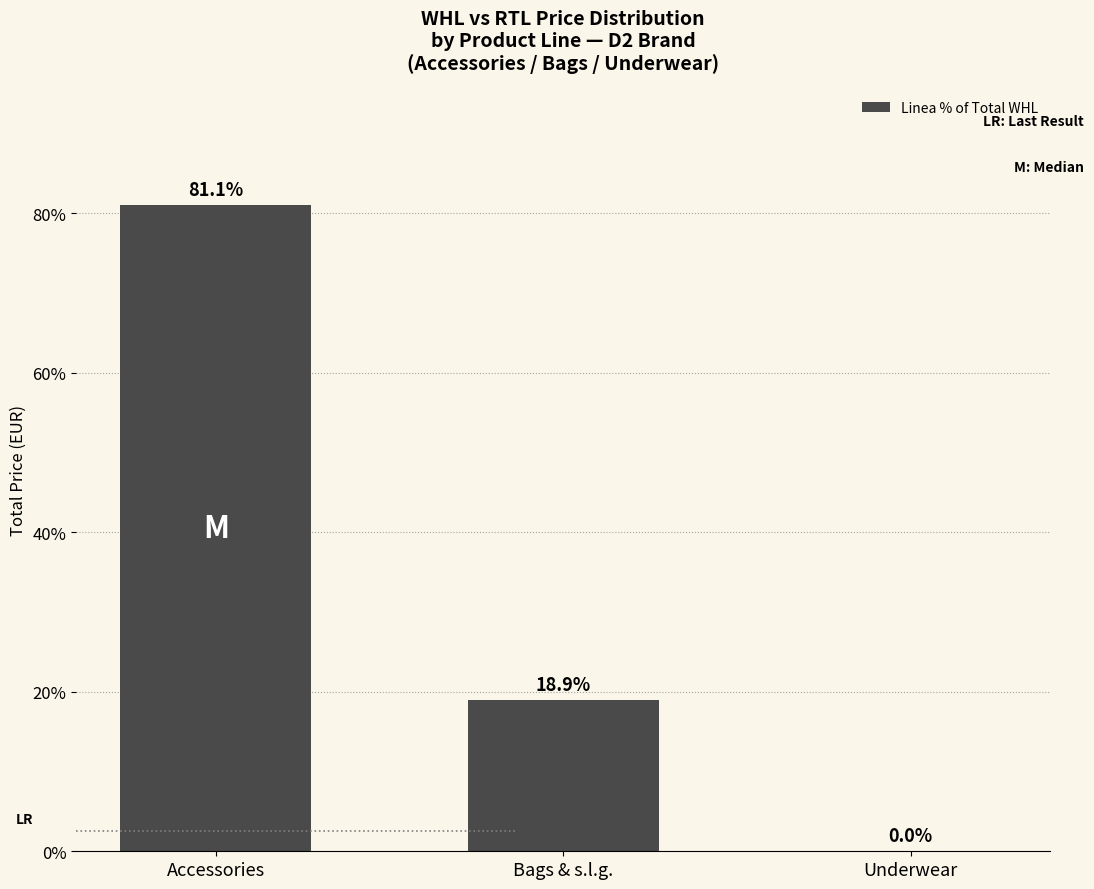

True or false: the data shows 18.9 at Bags & s.l.g..

True